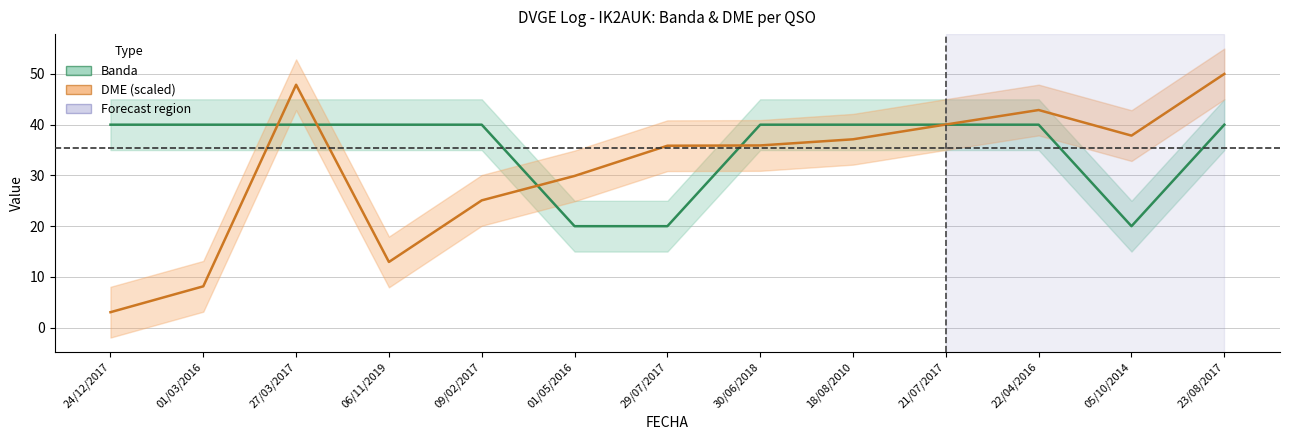

How many values in the DME (scaled) series are below 35?

5